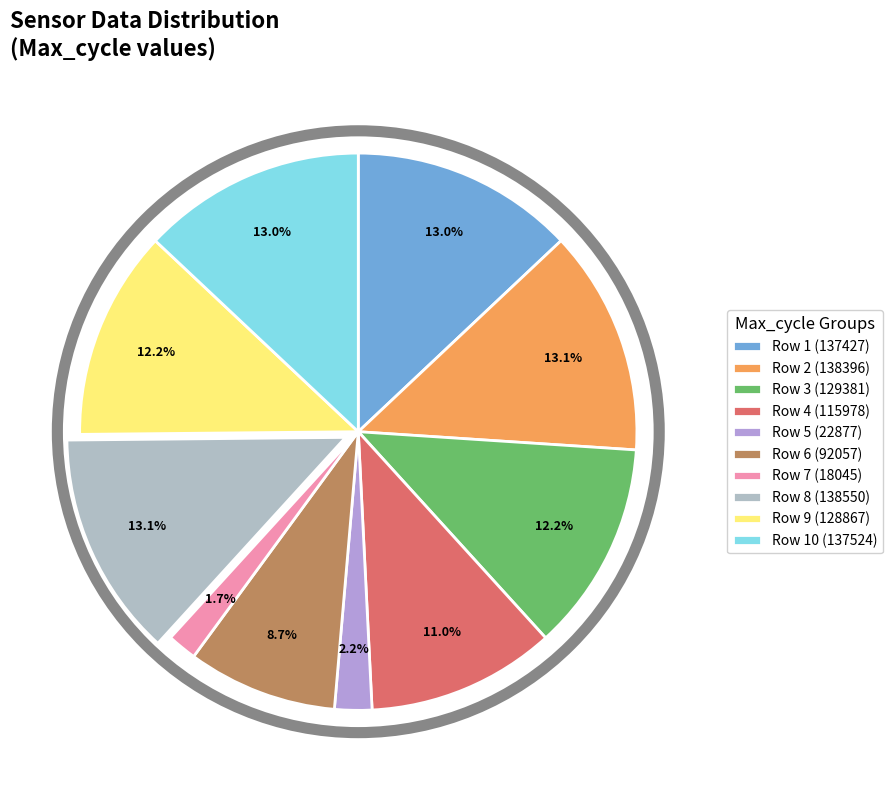

To the nearest percent, what is the difference between the largest and smallest slice percentages?

11%